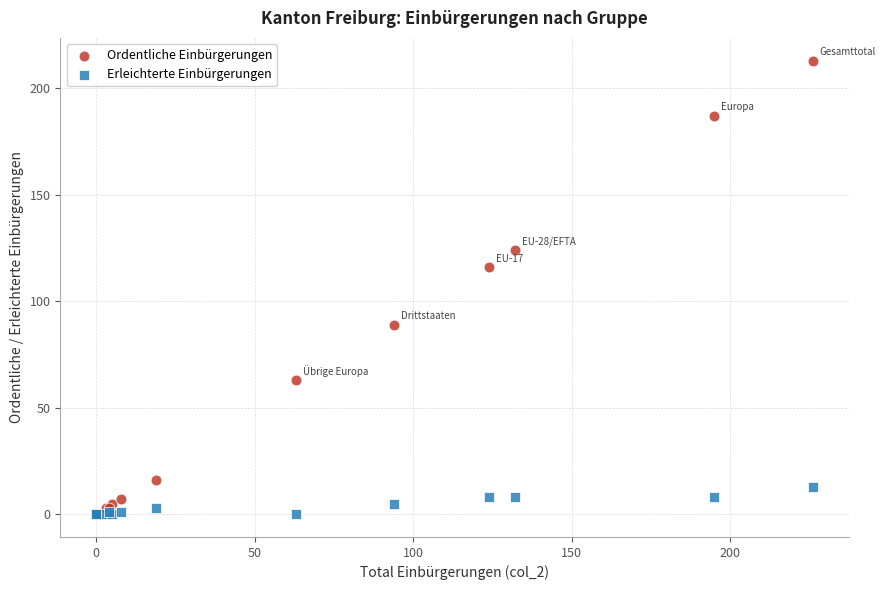

Across all series, what Y value is closest to 106?

116